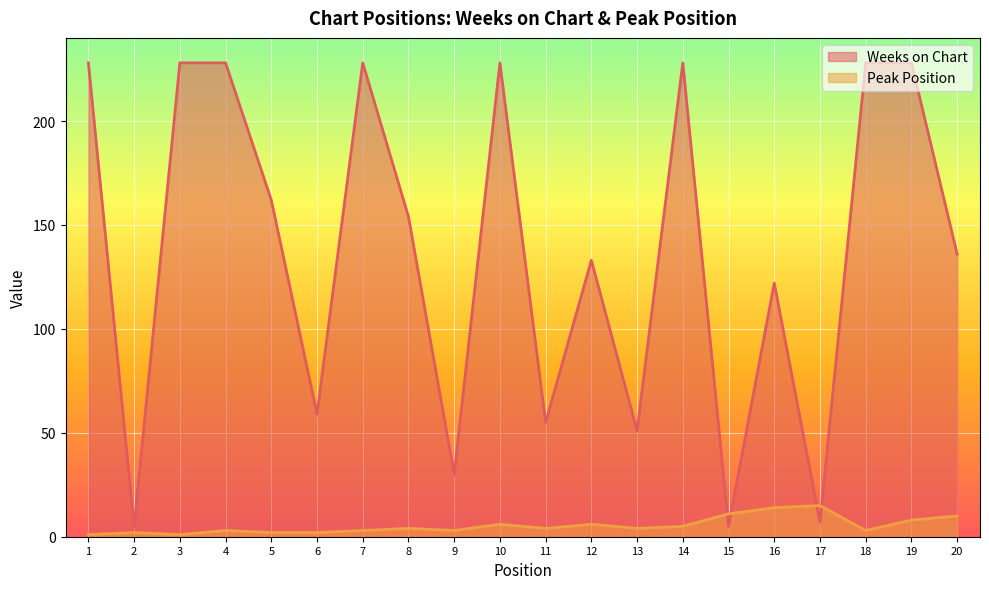

What is the value of the Peak Position point at the 10th from the left?

6